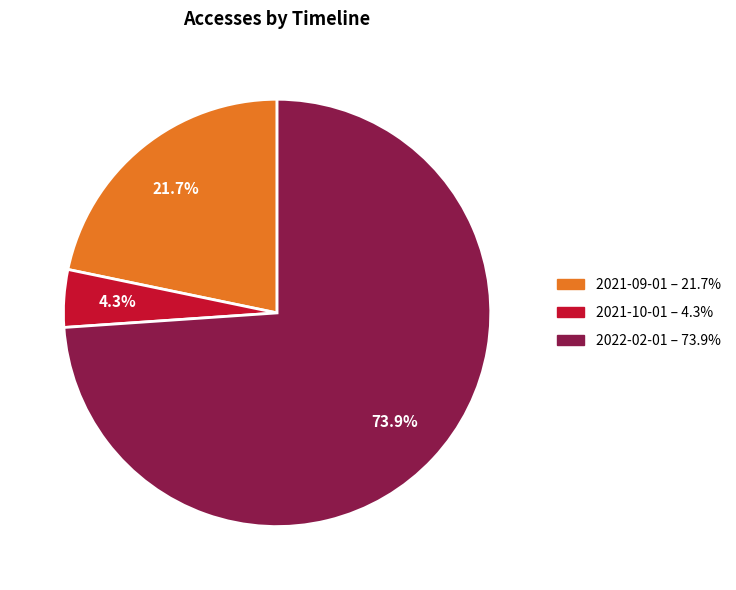

Rank the categories by value from lowest to highest.

2021-10-01, 2021-09-01, 2022-02-01